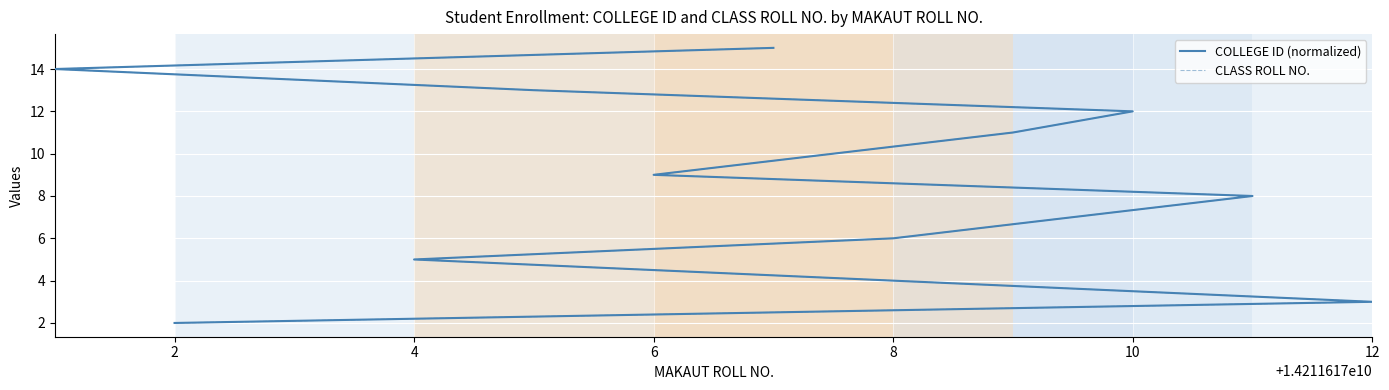

What is the sum of all CLASS ROLL NO. values?

98